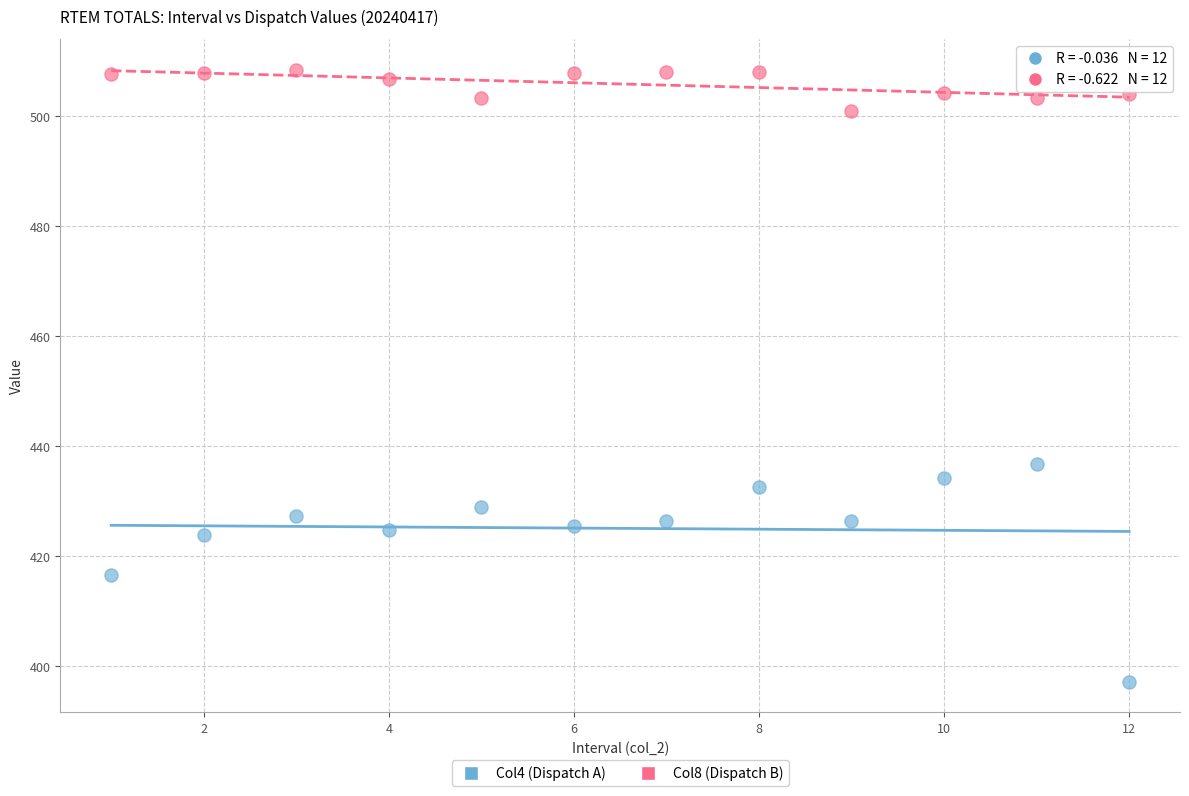

Across all data points, what is the range of X values (max minus min)?

11.0